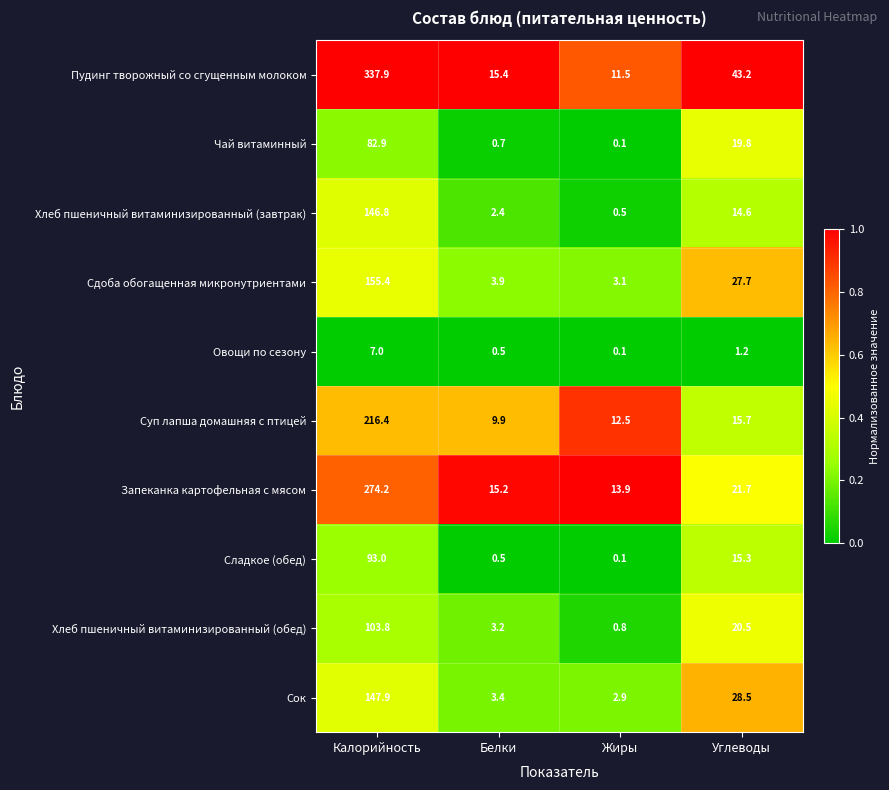

Which series has the largest total across all categories?

Пудинг творожный со сгущенным молоком